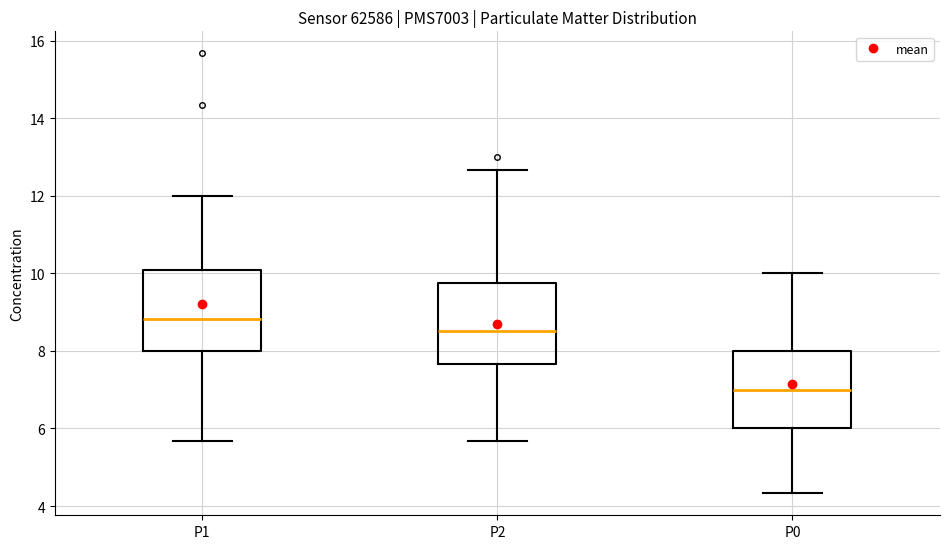

Reading left to right, read every box against the y-axis: the position of its median line, the range the box covers, and the ends of its whiskers. The values are not printed on the chart, so give them approximately, as read against the axis.

P1: median 8.8, box 8.0 to 10.0, whiskers 5.6 to 12.0
P2: median 8.6, box 7.6 to 9.8, whiskers 5.6 to 12.6
P0: median 7.0, box 6.0 to 8.0, whiskers 4.4 to 10.0